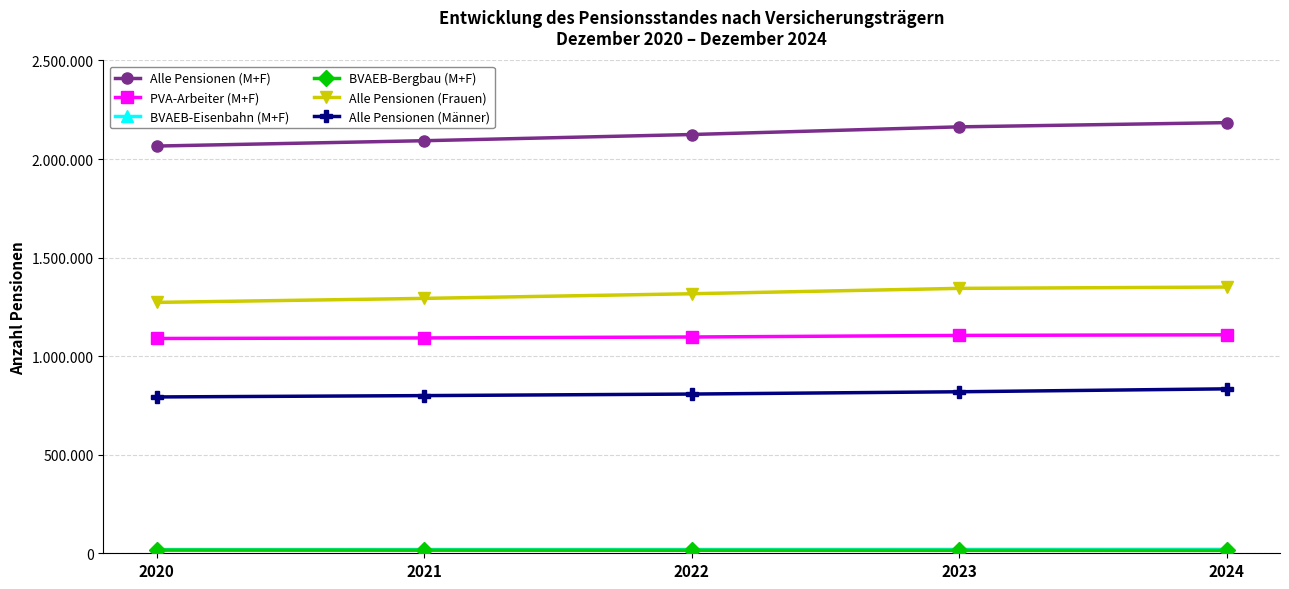

Does the chart have visible grid lines?

Yes